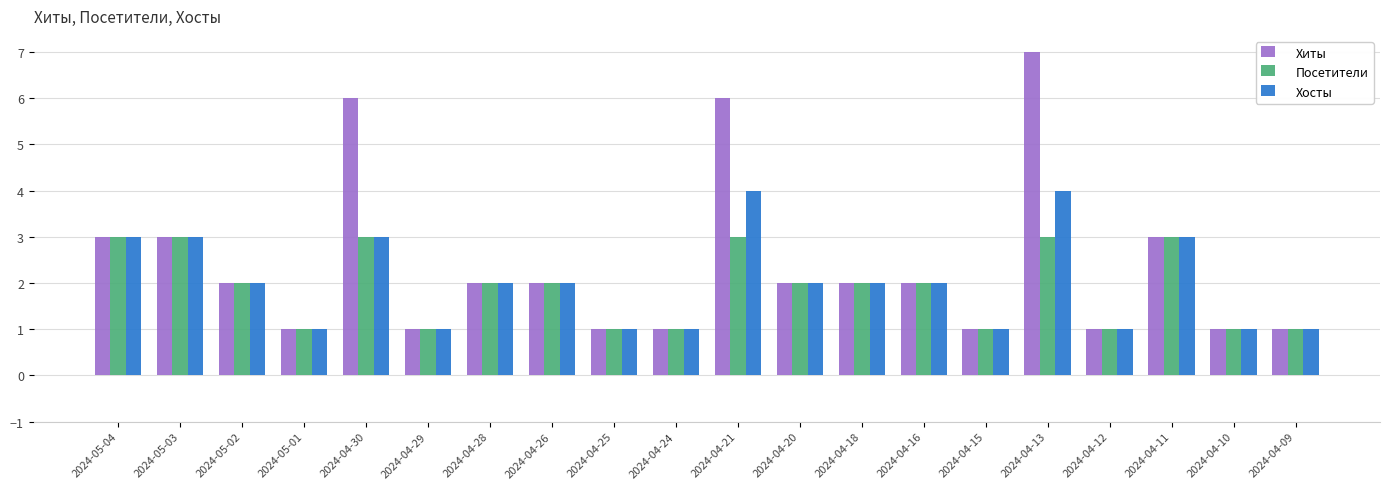

Is it true that Хосты equals 2 at 2024-05-02?

True